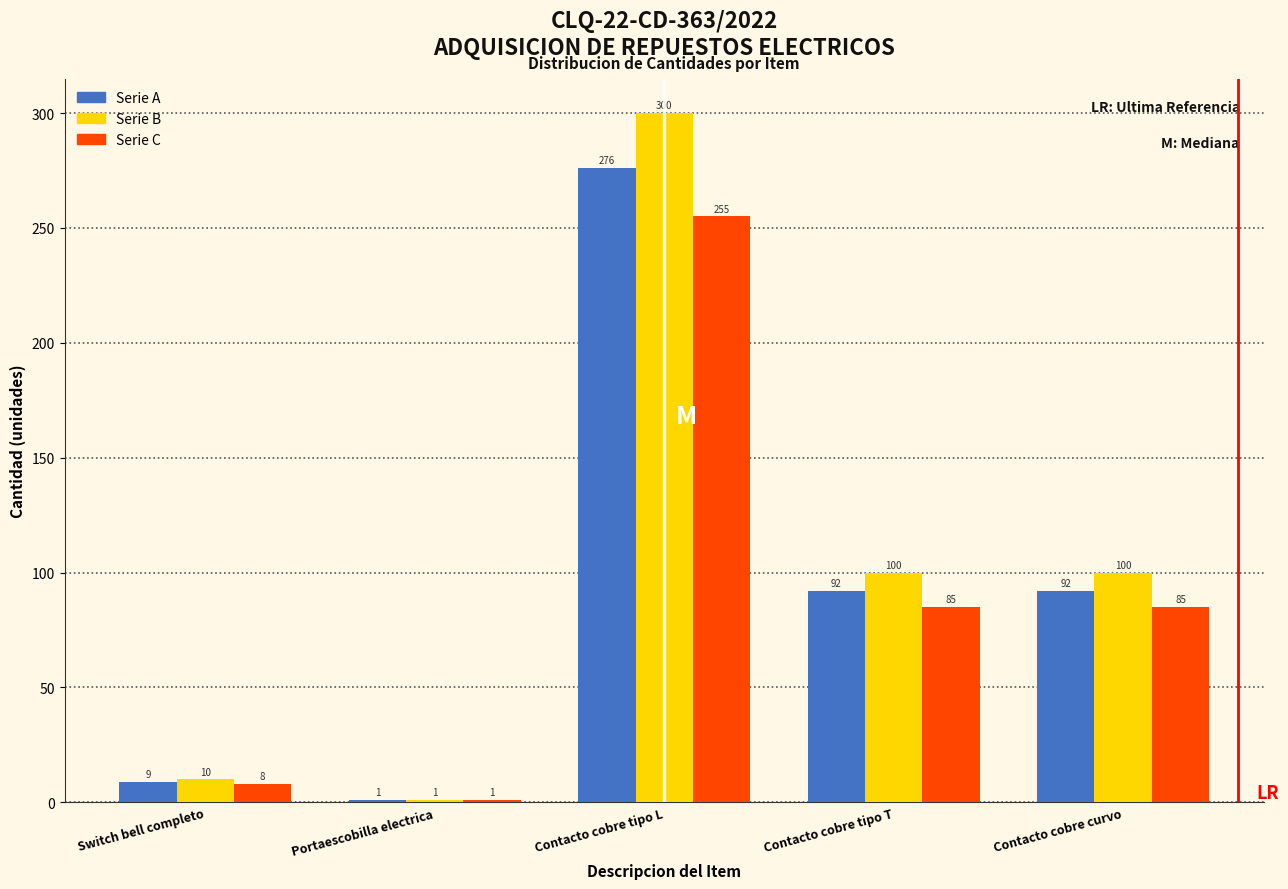

Reading left to right, transcribe all the data shown in this chart.

Serie A: Switch bell completo=9	Portaescobilla electrica=1	Contacto cobre tipo L=276	Contacto cobre tipo T=92	Contacto cobre curvo=92
Serie B: Switch bell completo=10	Portaescobilla electrica=1	Contacto cobre tipo L=300	Contacto cobre tipo T=100	Contacto cobre curvo=100
Serie C: Switch bell completo=8	Portaescobilla electrica=1	Contacto cobre tipo L=255	Contacto cobre tipo T=85	Contacto cobre curvo=85